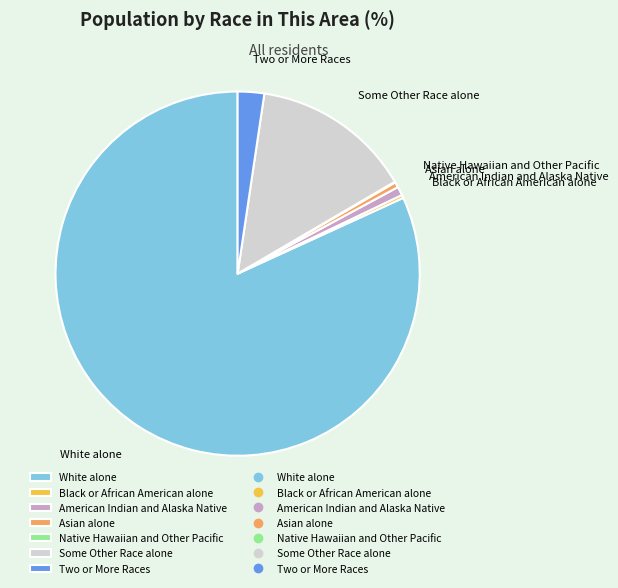

Combined, do Some Other Race alone and Asian alone account for over 50%?

No